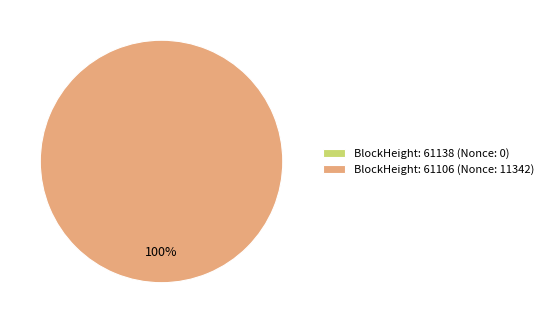

Does any single category account for the majority?

Yes